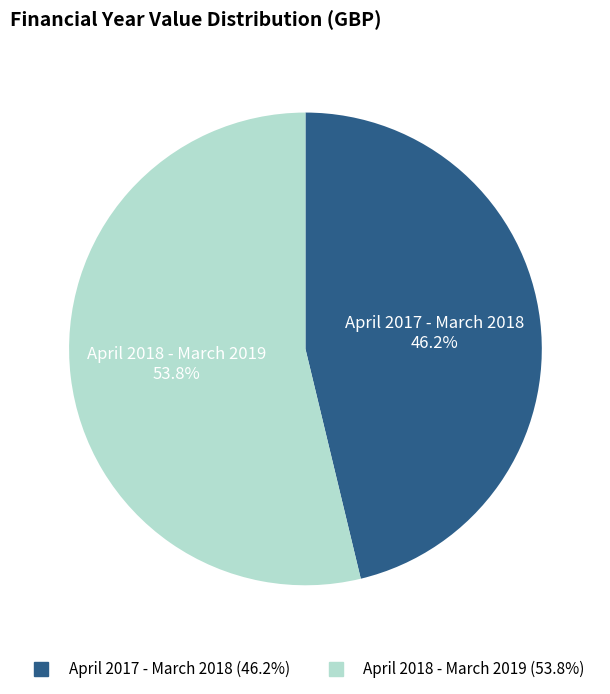

Which category accounts for the majority?

April 2018 - March 2019